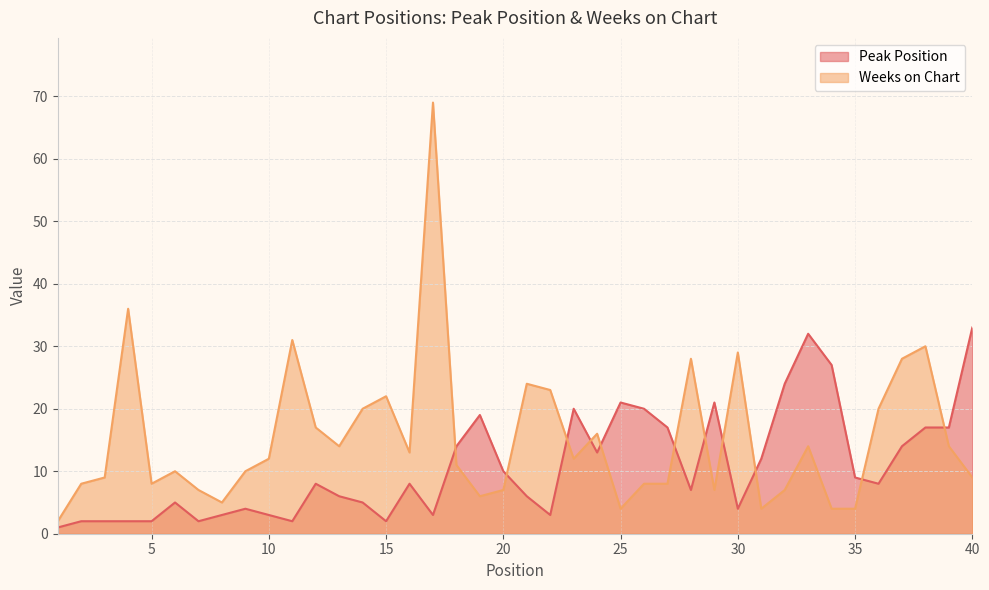

What is the difference between the highest and lowest values at 18?

3